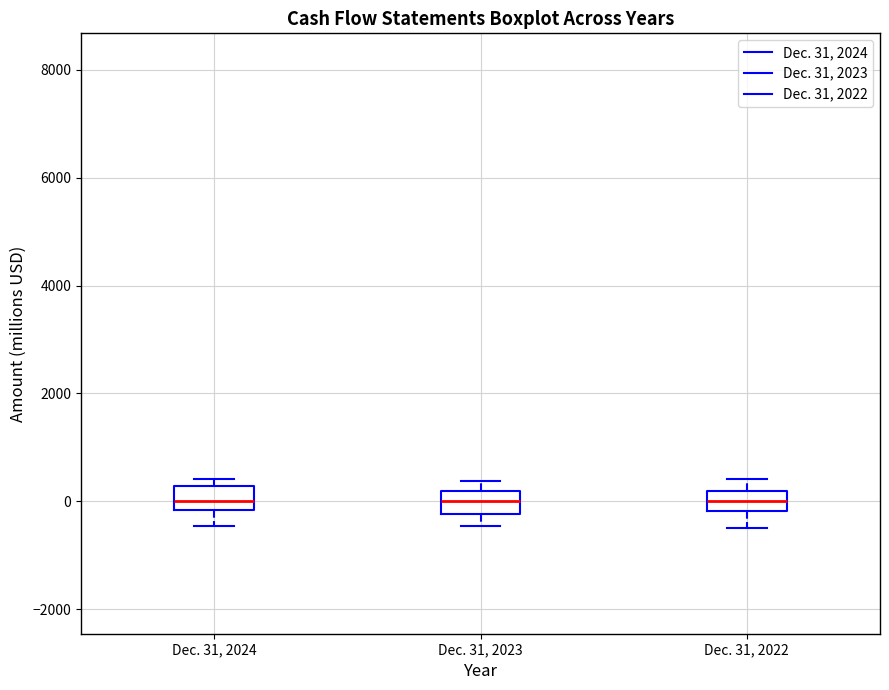

Reading left to right, read every box against the y-axis: the position of its median line, the range the box covers, and the ends of its whiskers. The values are not printed on the chart, so give them approximately, as read against the axis.

Dec. 31, 2024: median 0, box -200 to 200, whiskers -400 to 400
Dec. 31, 2023: median 0, box -200 to 200, whiskers -400 to 400
Dec. 31, 2022: median 0, box -200 to 200, whiskers -400 to 400